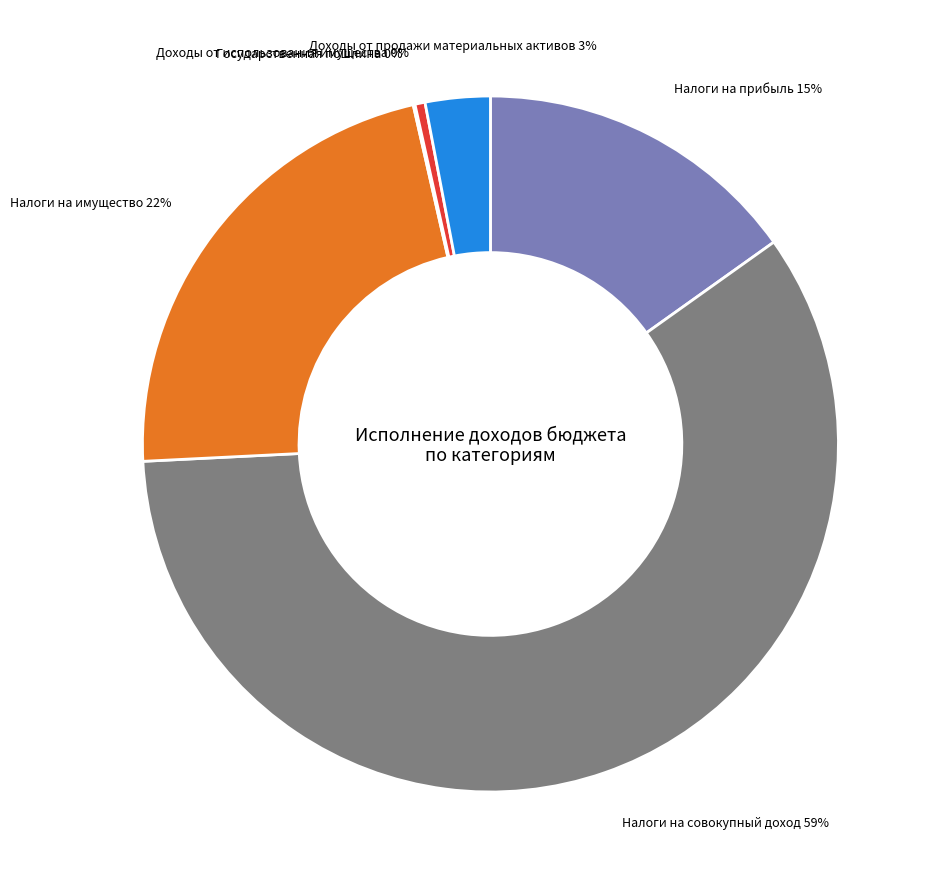

To the nearest percent, what is the average slice percentage?

17%